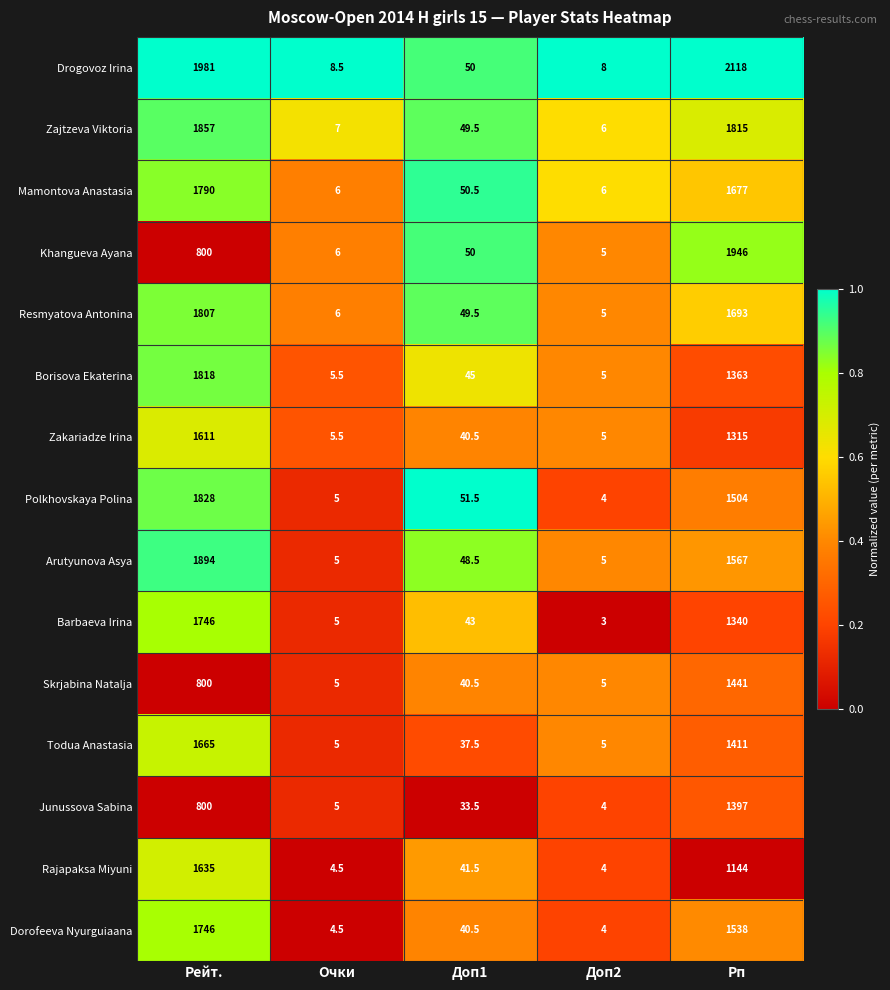

Which label corresponds to the largest value in the chart?

Рп